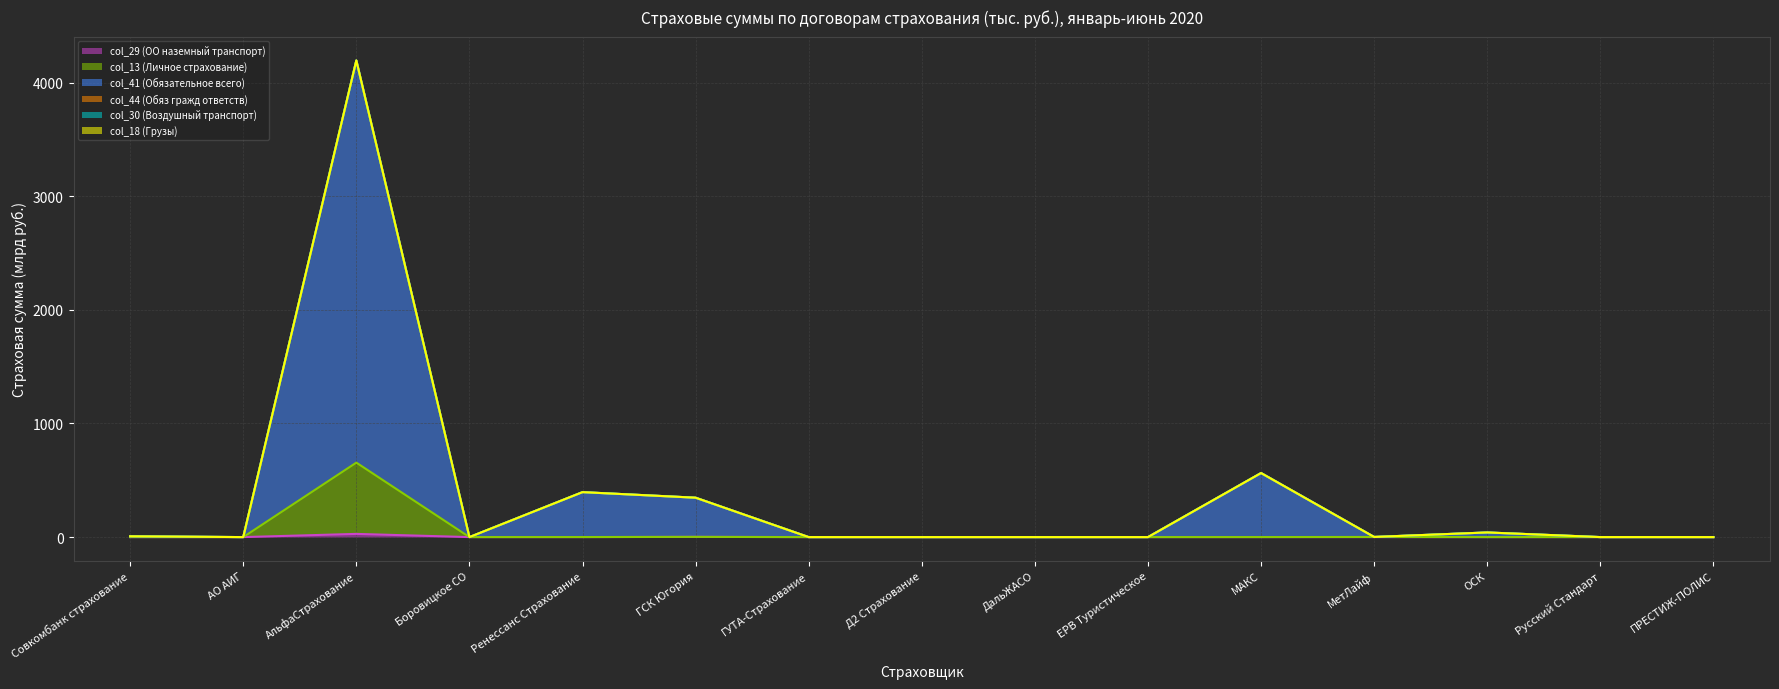

What is the label of the 5th point from the left?

Ренессанс Страхование